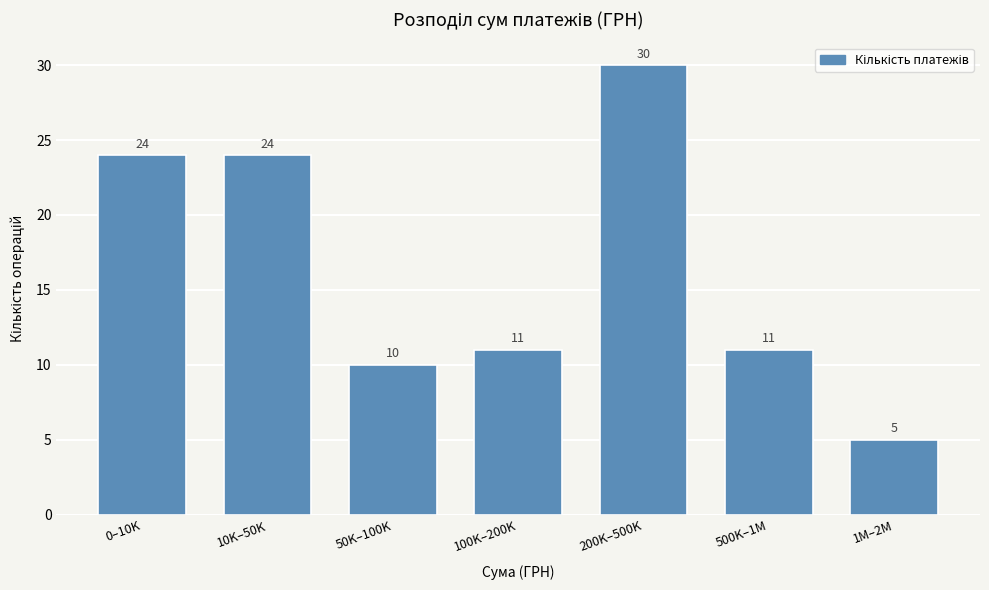

Reading right to left, what are all the values shown in this chart?

5	11	30	11	10	24	24